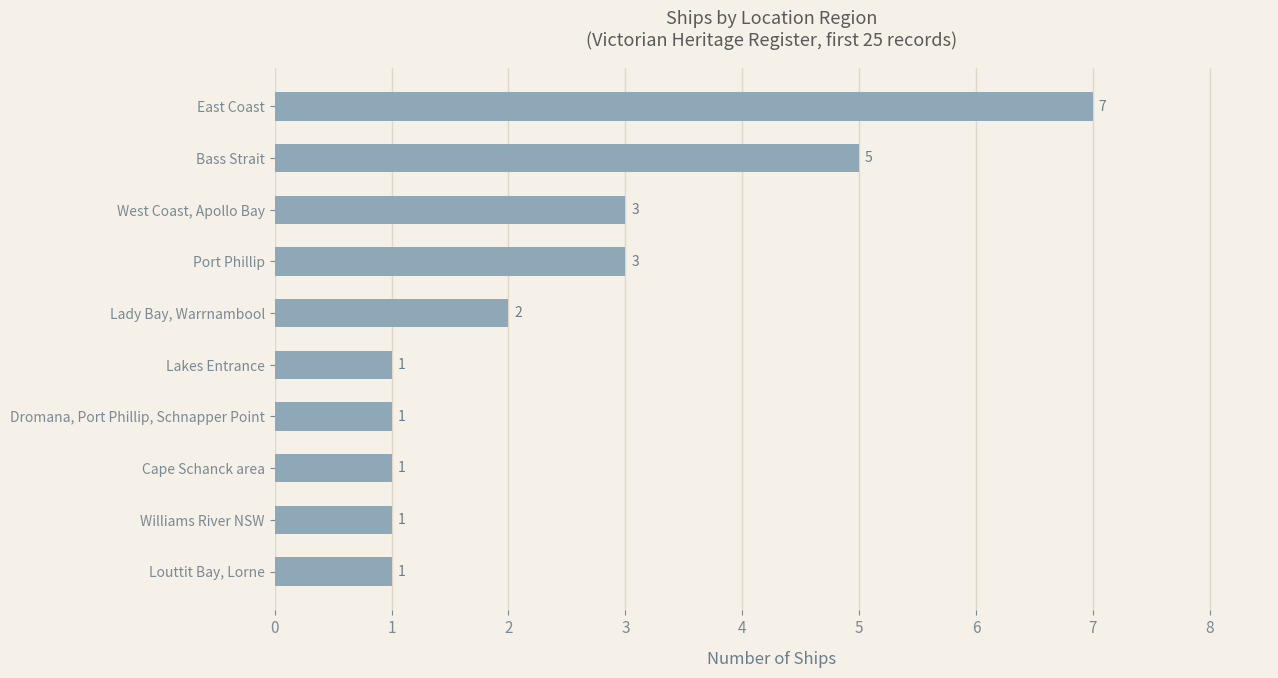

How many values are between 1 and 3?

8